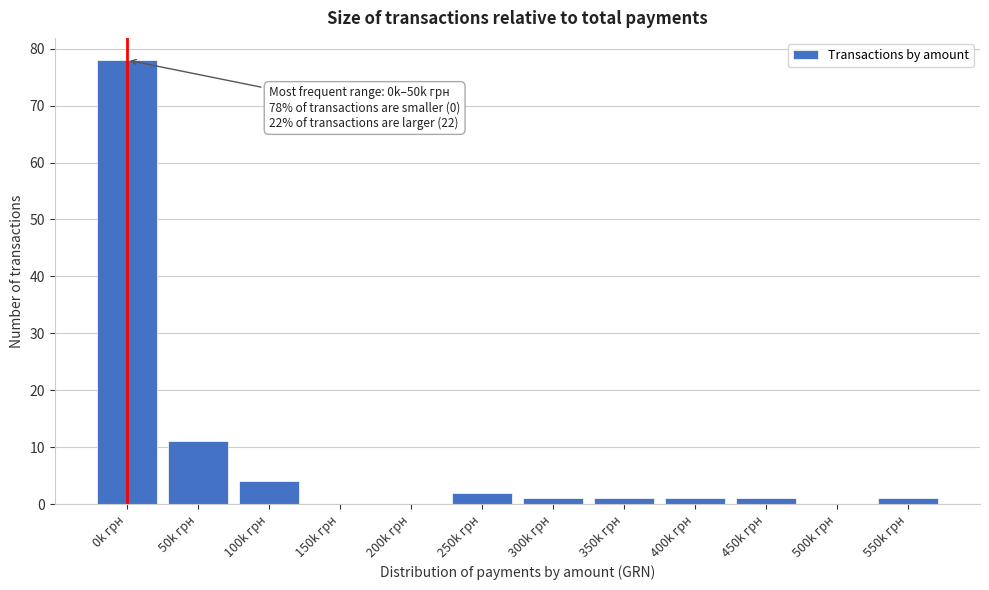

Reading right to left, extract all data points from this chart.

550k грн=1	500k грн=0	450k грн=1	400k грн=1	350k грн=1	300k грн=1	250k грн=2	200k грн=0	150k грн=0	100k грн=4	50k грн=11	0k грн=78